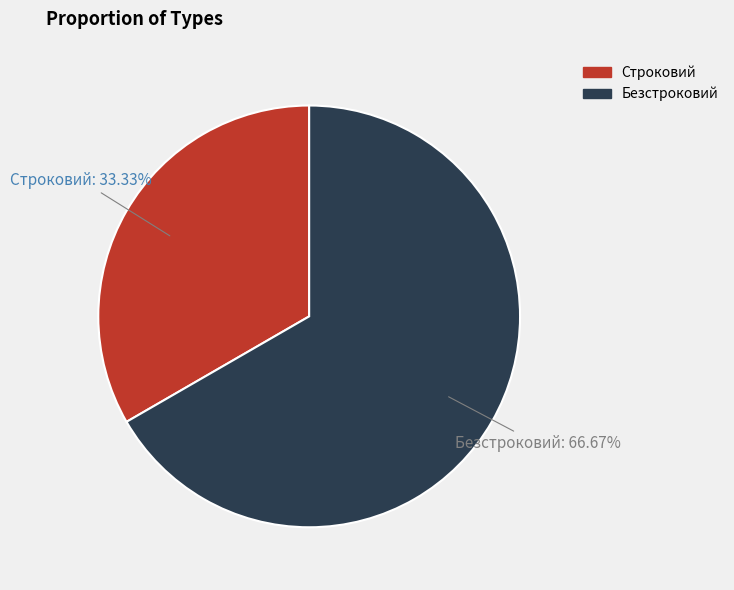

What is the smallest slice in the pie chart?

Строковий